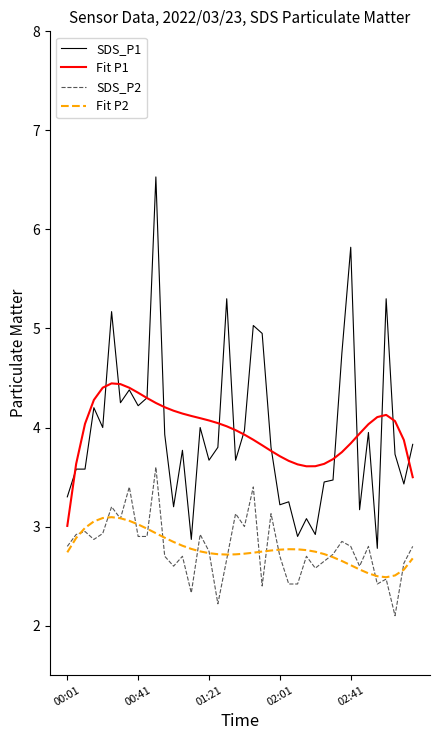

True or false: SDS_P1 and SDS_P2 intersect in this chart.

False